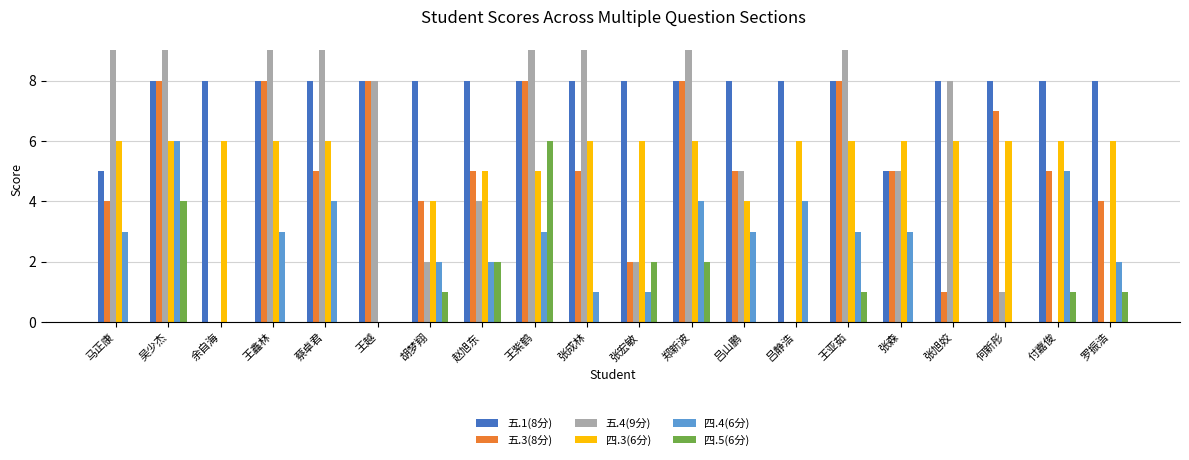

At which category is the sum across all series the highest?

吴少杰